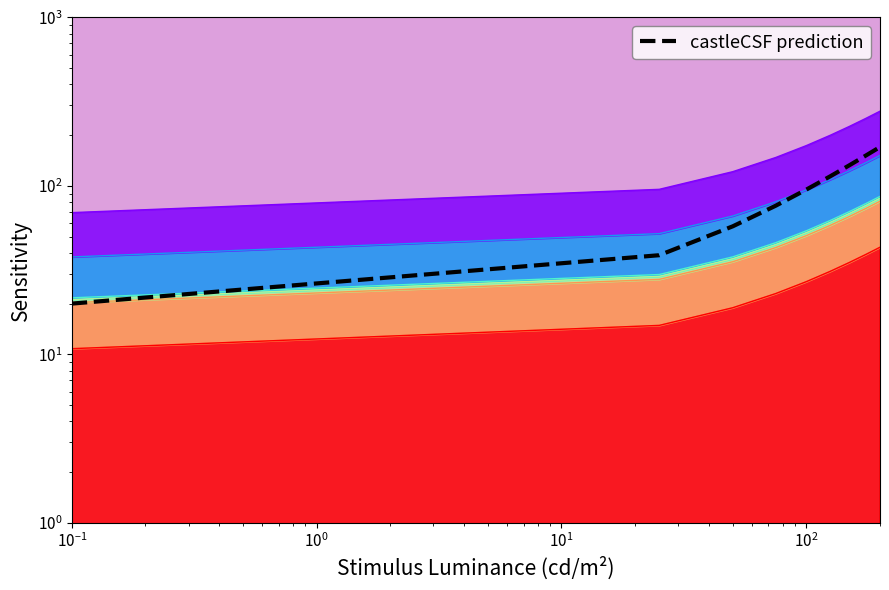

Does the chart display data point markers on the line(s)?

No